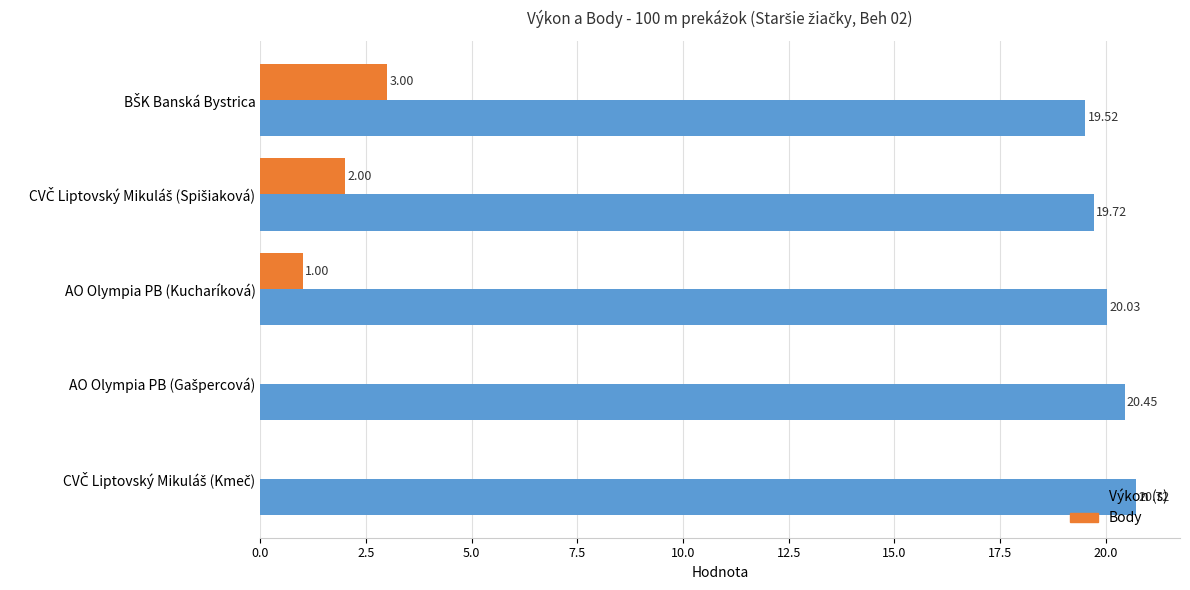

At which label is Body closest to 1?

AO Olympia PB (Kucharíková)